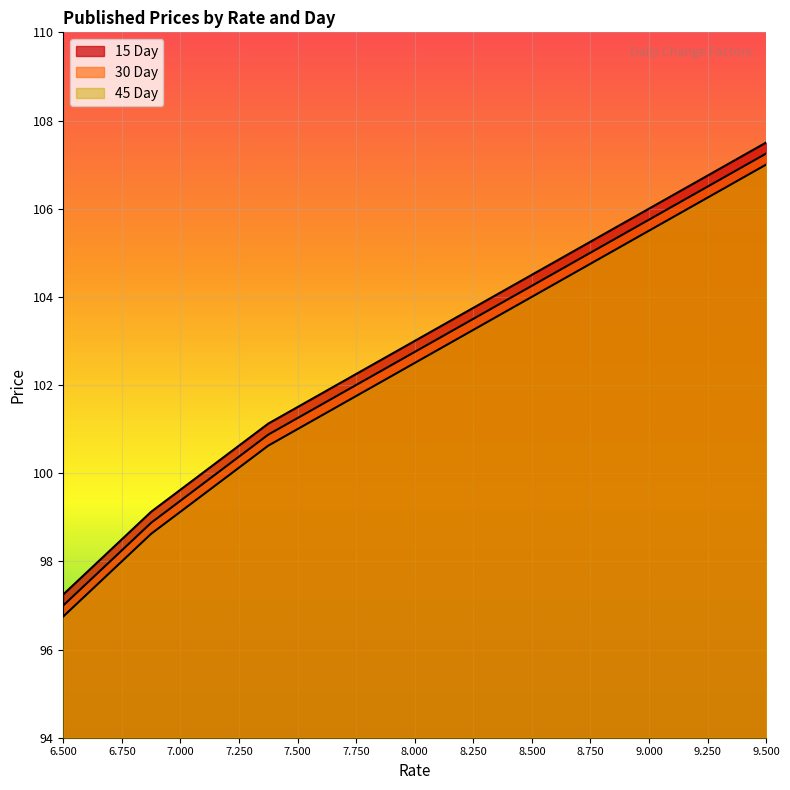

Read the 30 Day value at 8.75.

105.0